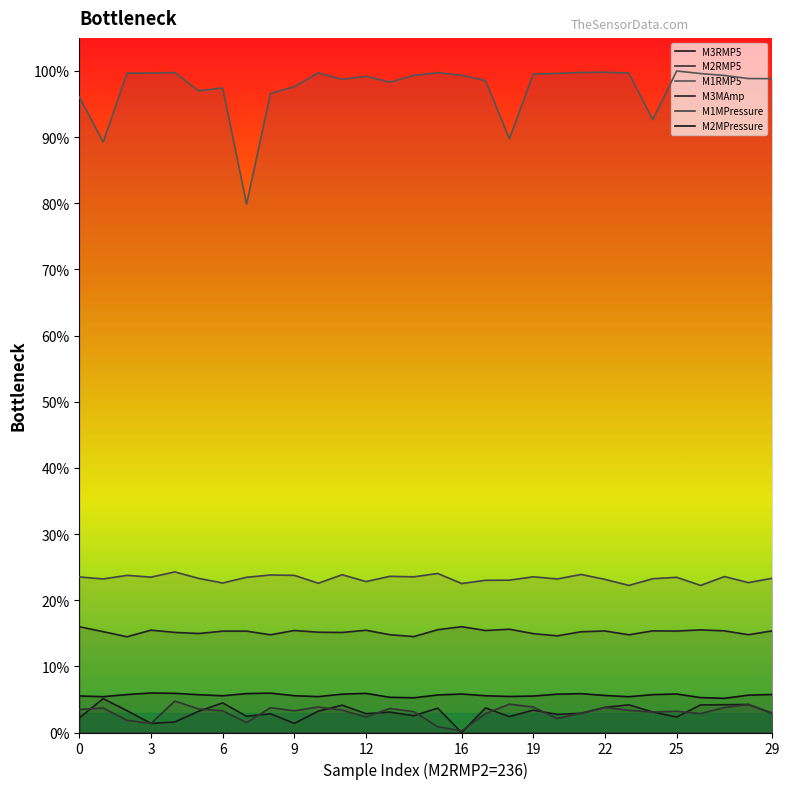

How many data points in M2RMP5 are less than 3?

11